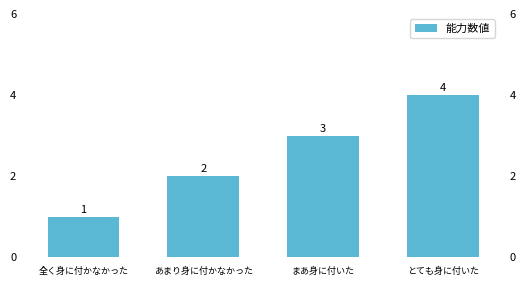

What is the label of the 1st bar from the left?

全く身に付かなかった